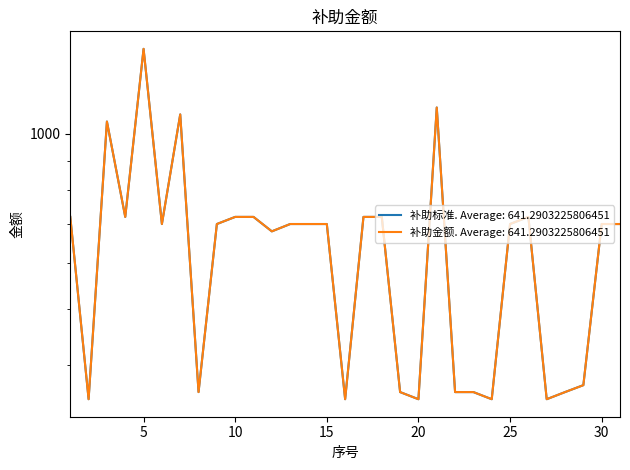

At which category does 补助金额 reach its first local valley?

2